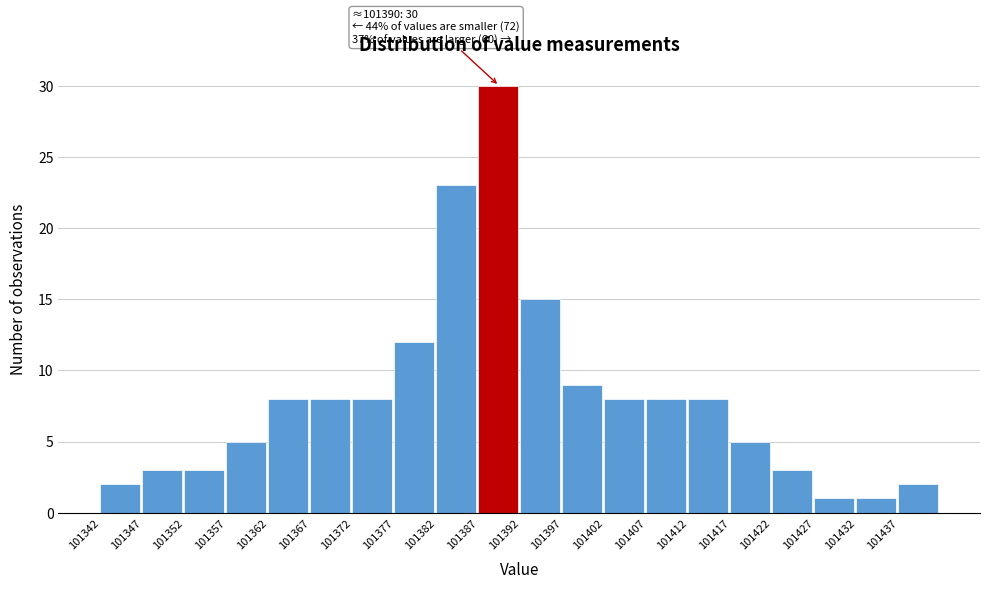

Which range on the x-axis has the tallest bar?

101387 to 101392